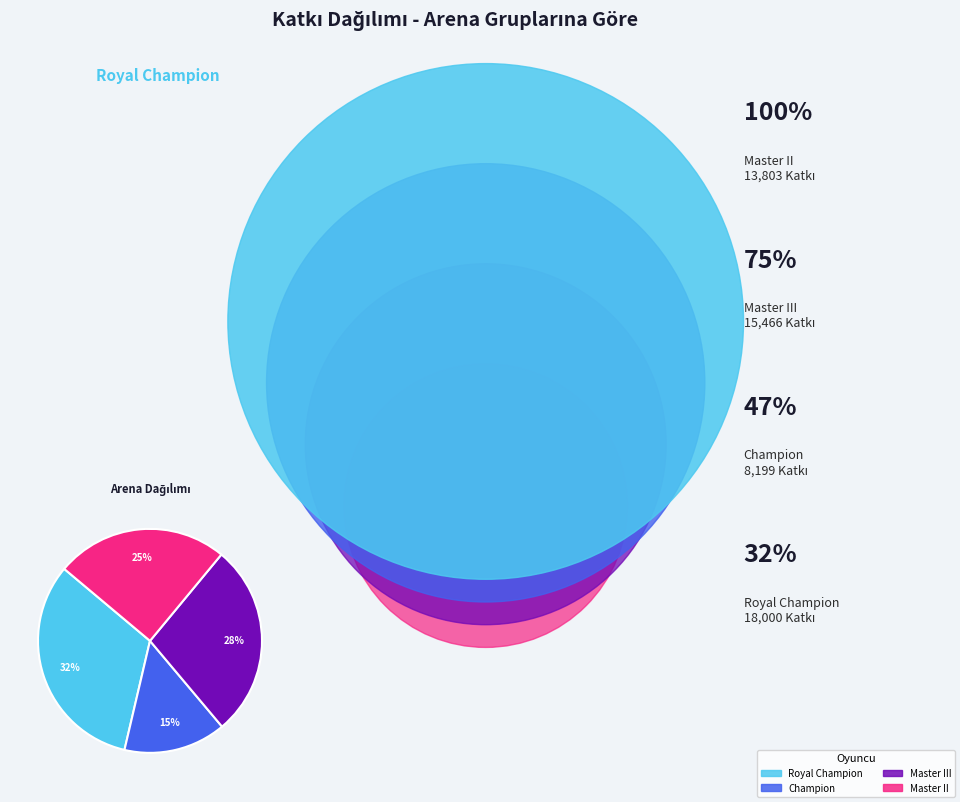

Which slice is the largest?

Royal Champion